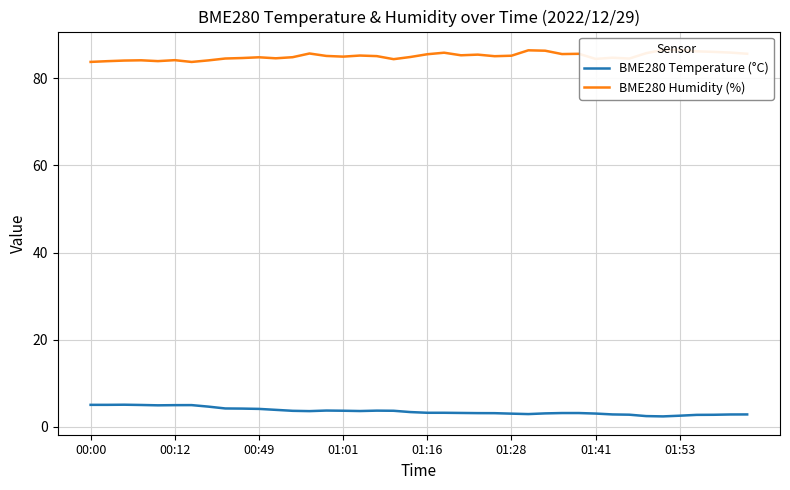

Which category has the lowest value across all series?

34